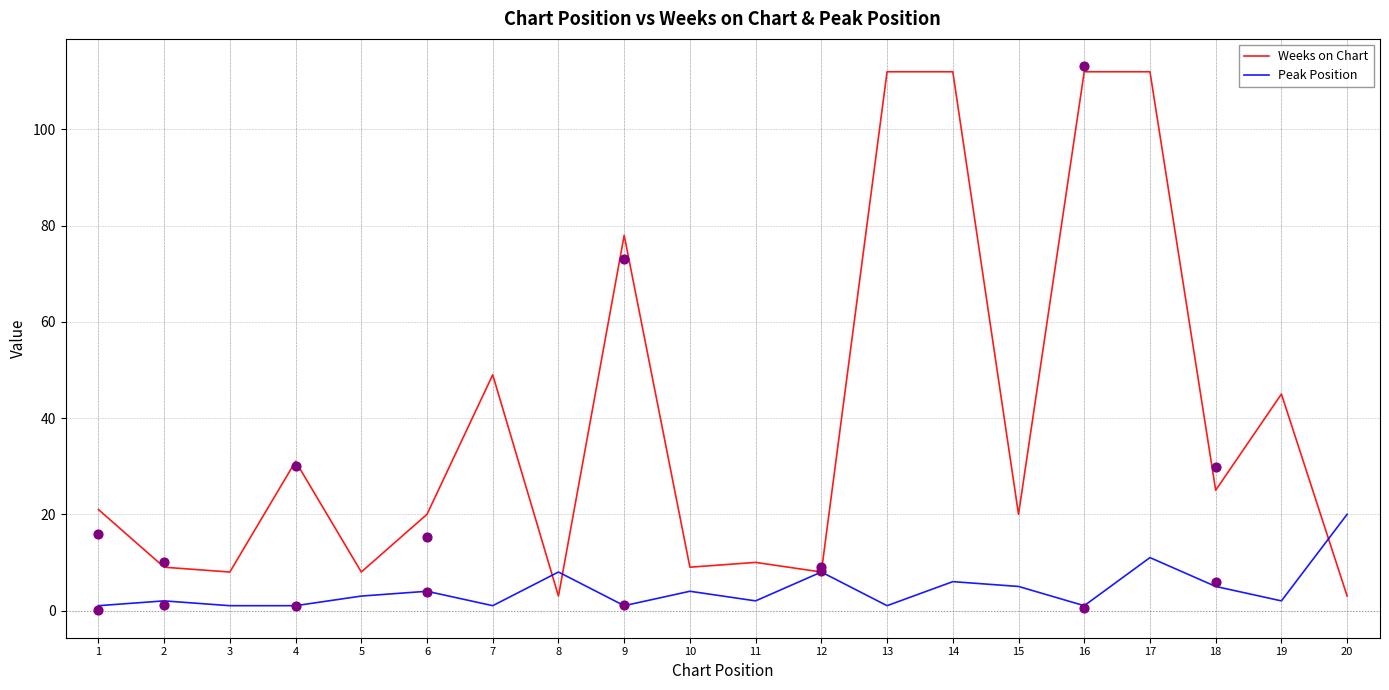

What is the total value across all series at 9?

79